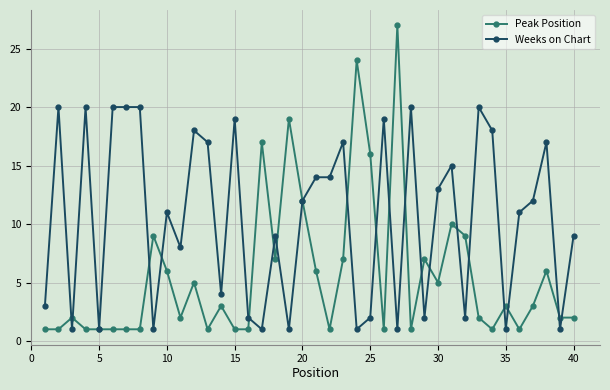

True or false: Peak Position has more than 1 interior local peaks.

True